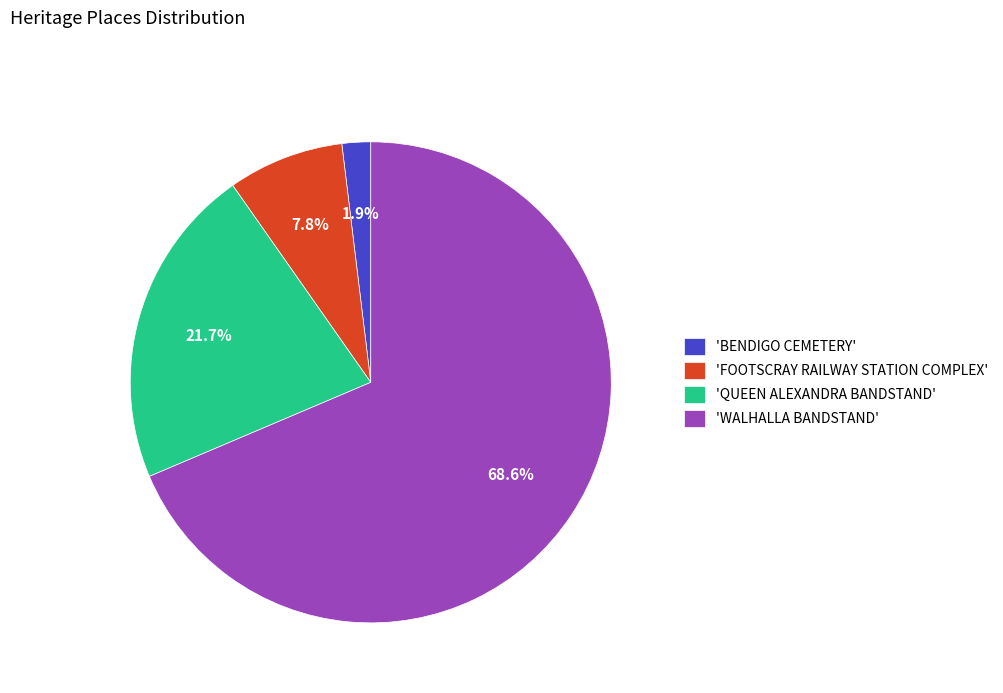

Which category has the biggest portion of the pie?

'WALHALLA BANDSTAND'